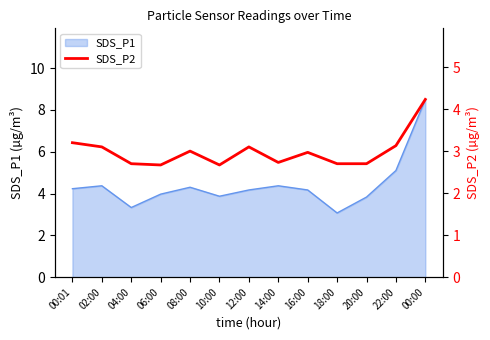

What is the label of the 10th point from the left?

18:00